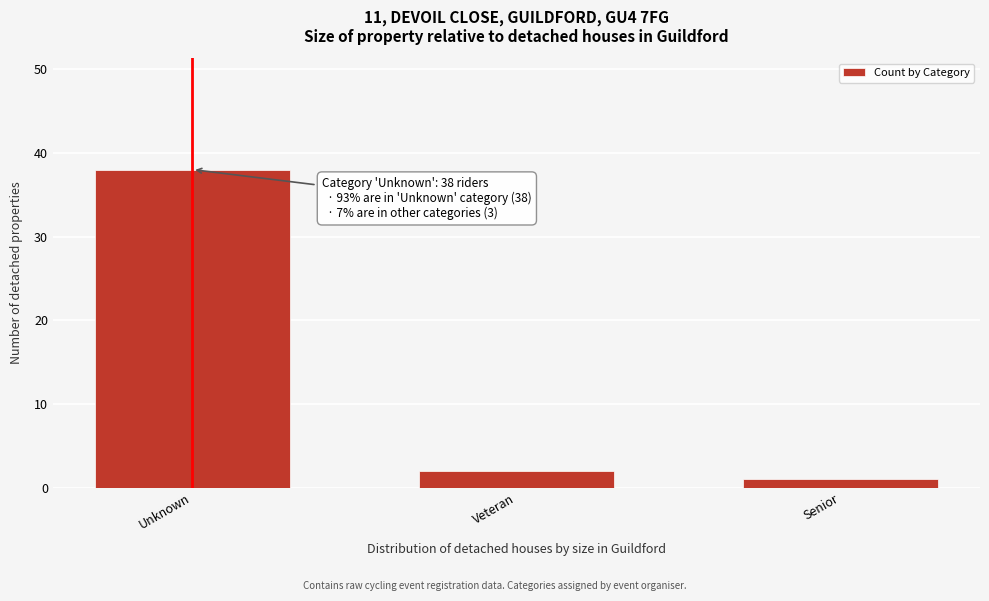

Reading left to right, transcribe all the data shown in this chart.

Unknown=38	Veteran=2	Senior=1